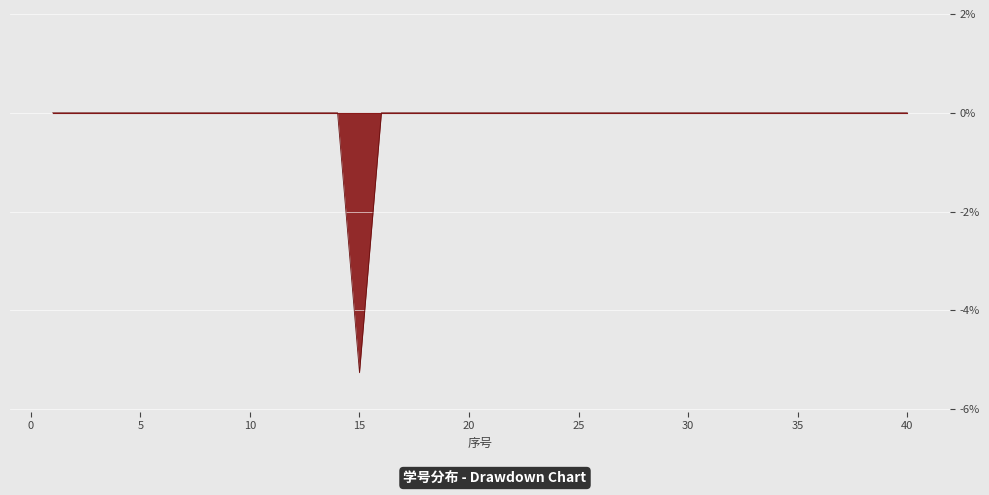

What is the minimum value shown in the chart?

-5.3